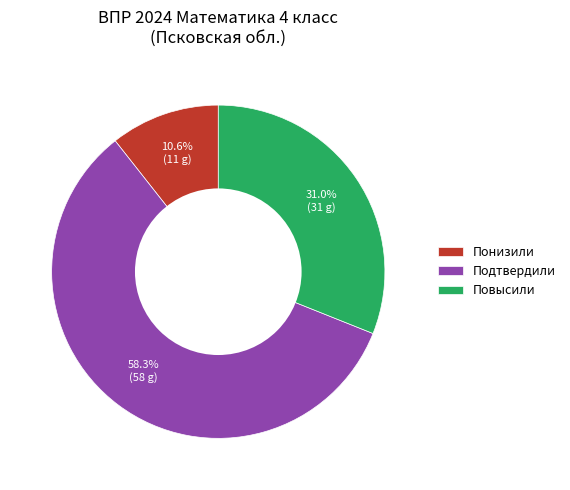

Count the number of slices in the pie.

3